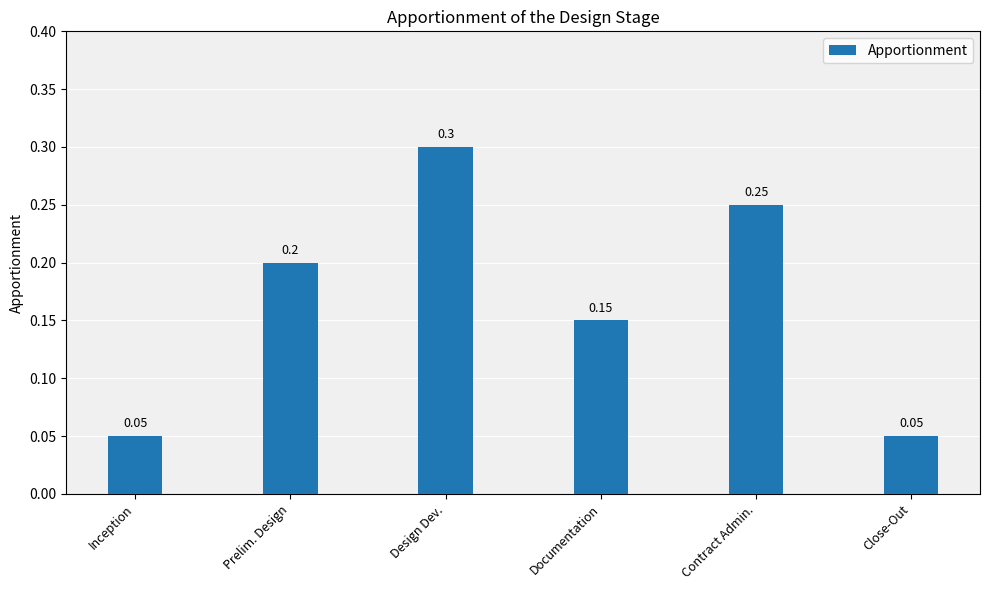

True or false: the data shows 0.1 at Design Dev..

False